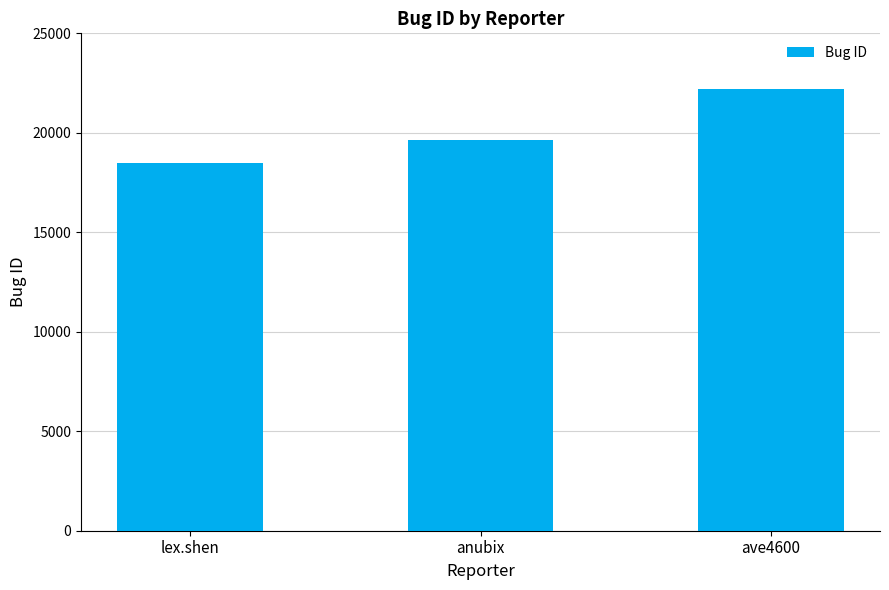

Are the bars horizontal?

No